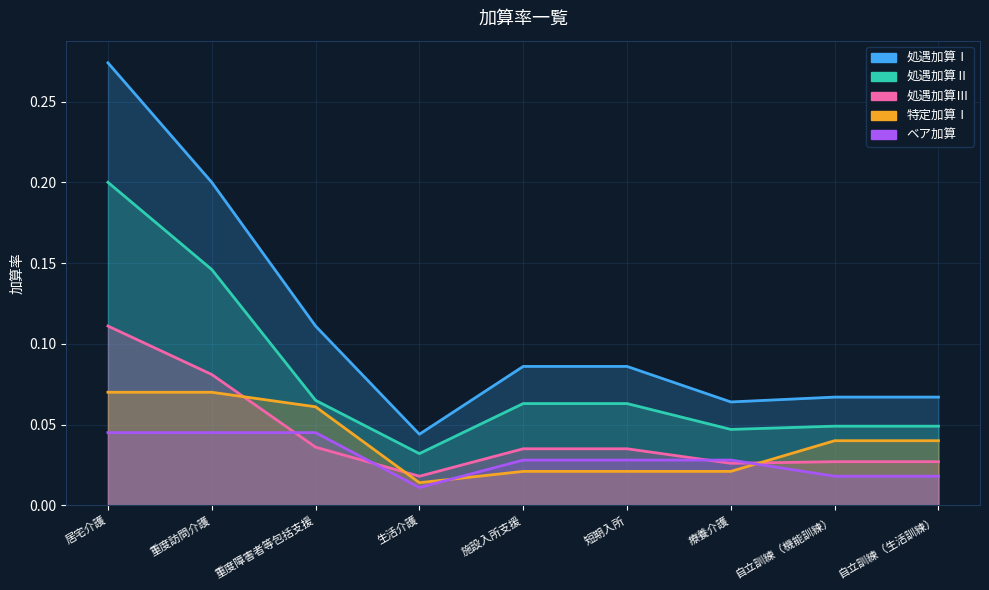

What is the total value across all series at 重度障害者等包括支援?

0.3